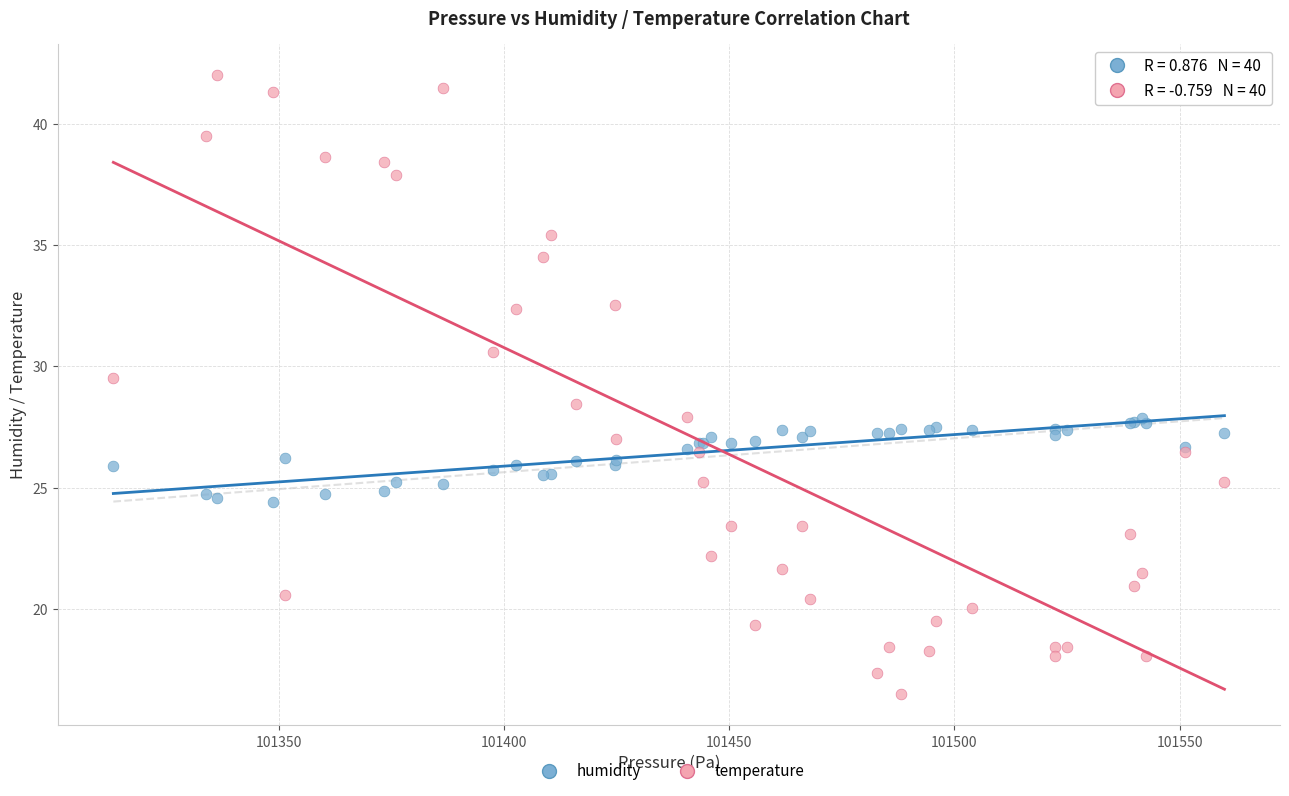

Which series contains the highest Y value?

temperature